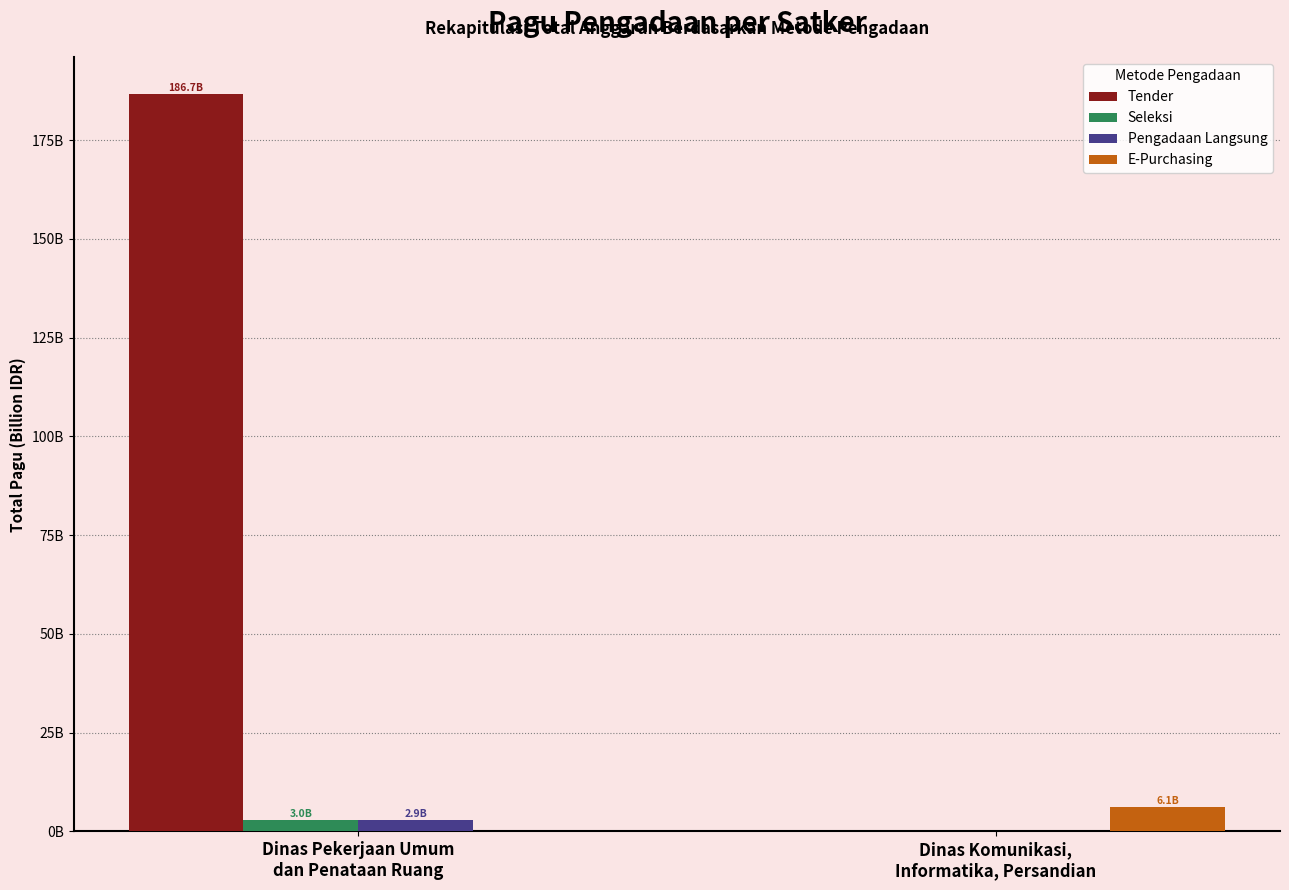

What is the label of the 1st bar from the left?

Dinas Pekerjaan Umum
dan Penataan Ruang